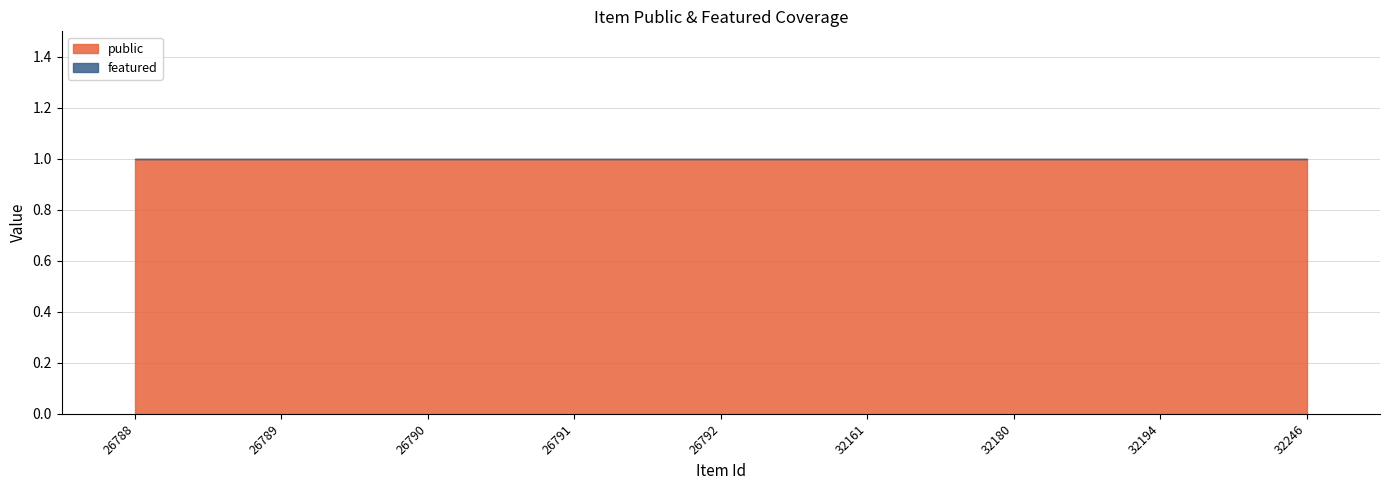

Reading right to left, extract all data points from this chart.

public: 32246=1	32194=1	32180=1	32161=1	26792=1	26791=1	26790=1	26789=1	26788=1
featured: 32246=0	32194=0	32180=0	32161=0	26792=0	26791=0	26790=0	26789=0	26788=0